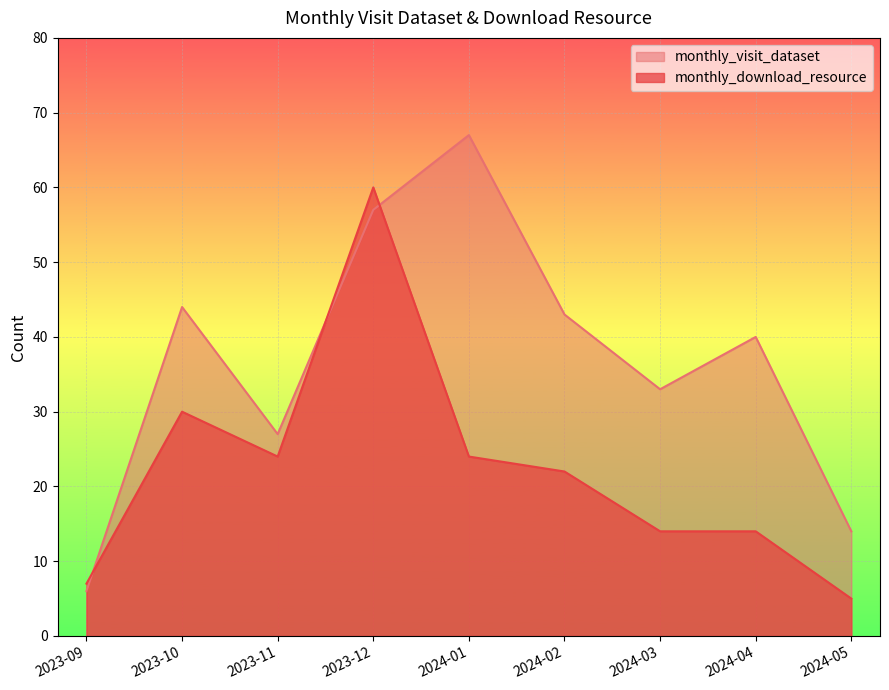

What is the difference between the maximum and minimum values in the monthly_download_resource series?

55